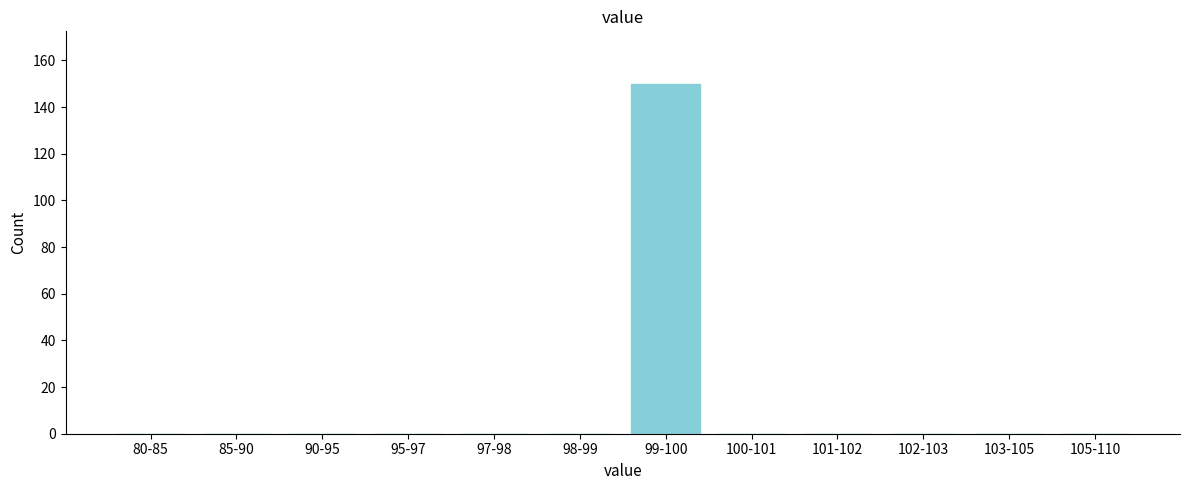

Reading left to right, what are all the values shown in this chart?

80-85=0	85-90=0	90-95=0	95-97=0	97-98=0	98-99=0	99-100=150	100-101=0	101-102=0	102-103=0	103-105=0	105-110=0